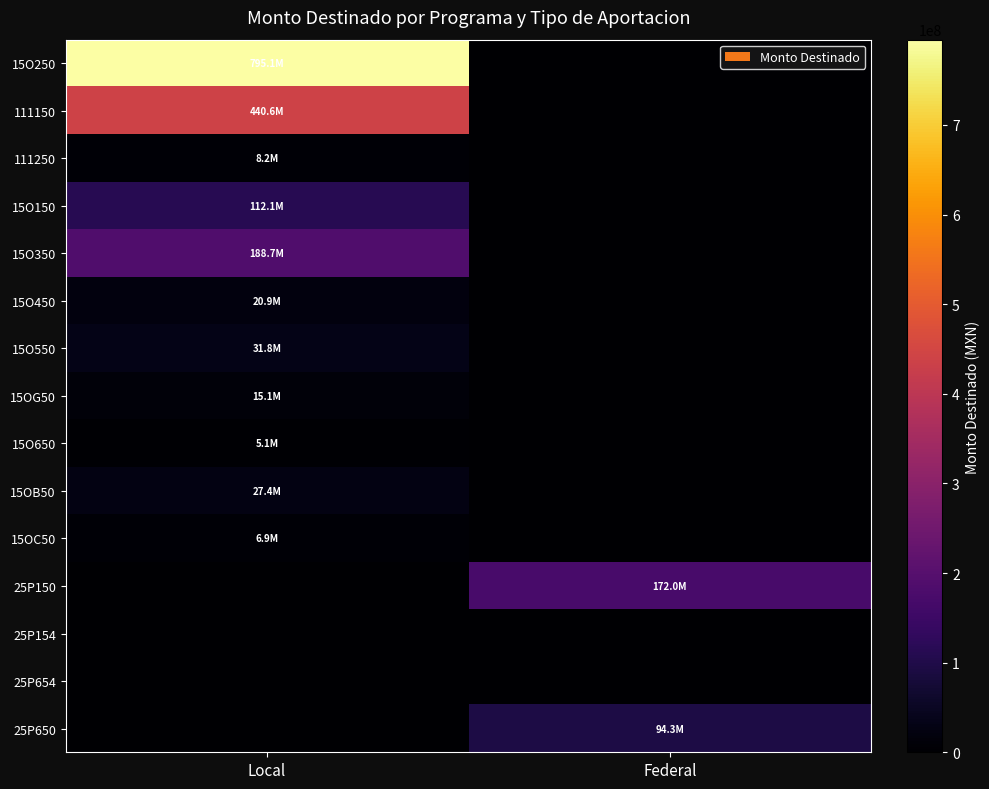

Which has a higher value, Federal or Local?

Local